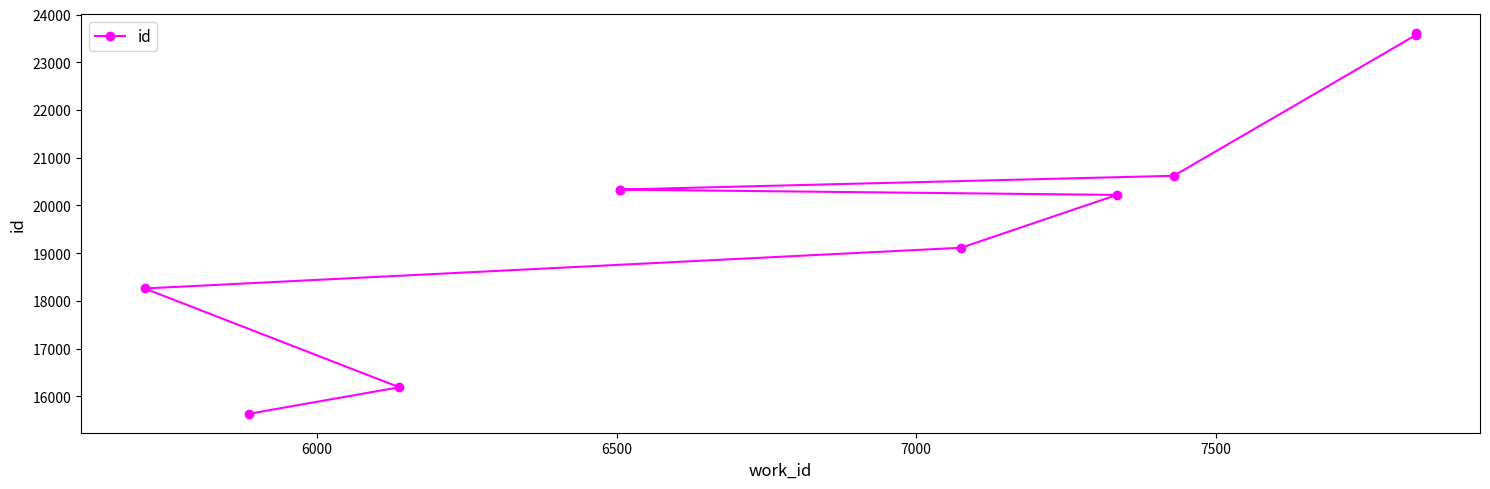

What is the maximum value shown in the chart?

23605